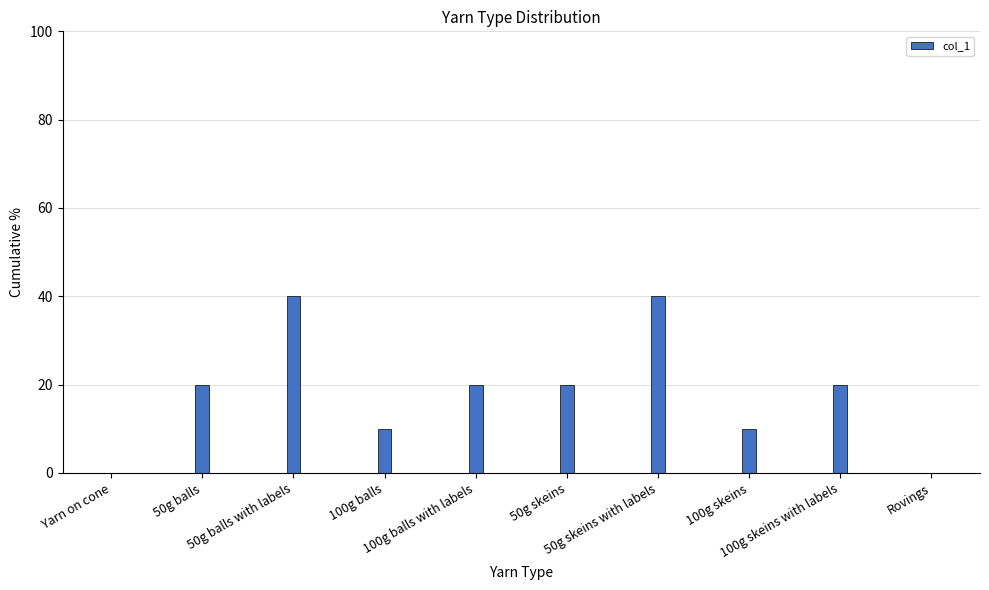

What is the sum of all values?

180